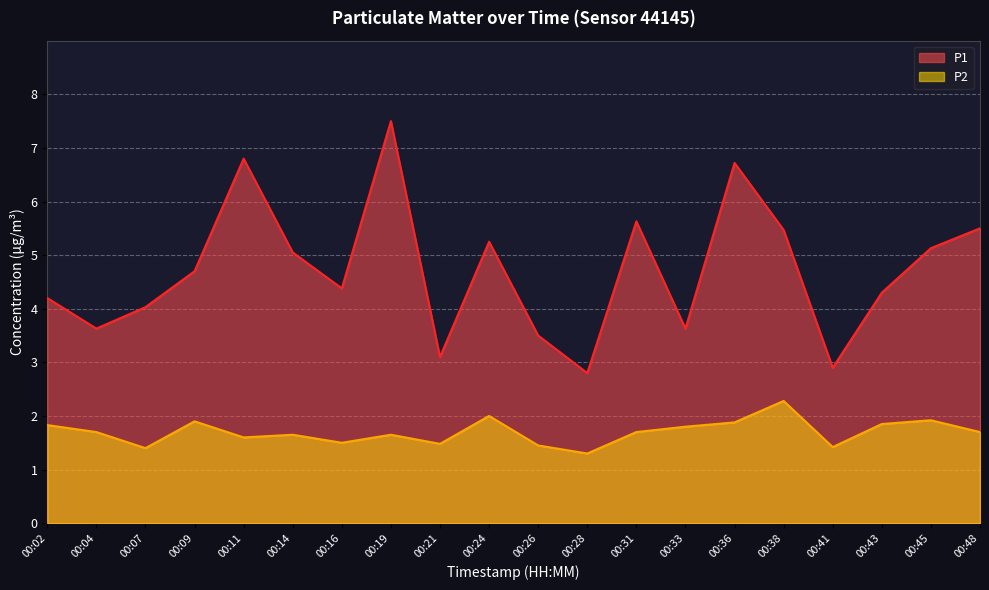

How many values in the P1 series exceed 4?

14